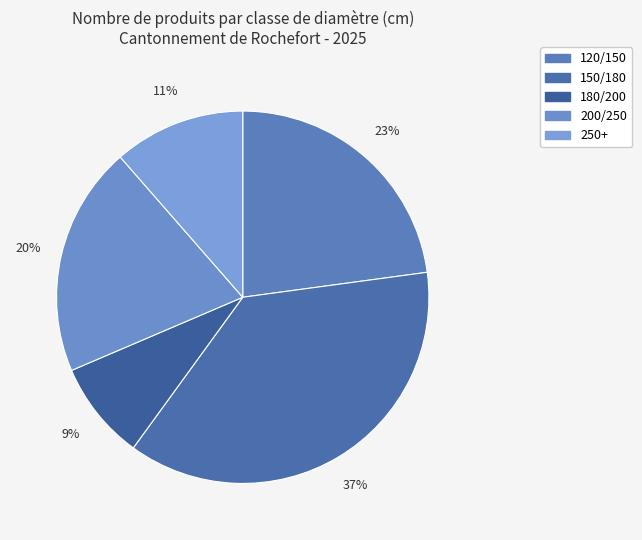

Does 250+ account for over 50% of the chart?

No